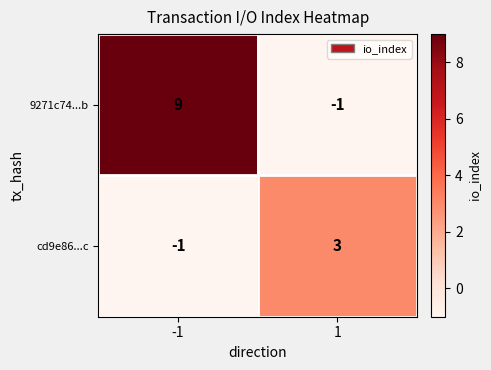

List the series in order of their peak value, highest first.

9271c74...b, cd9e86...c